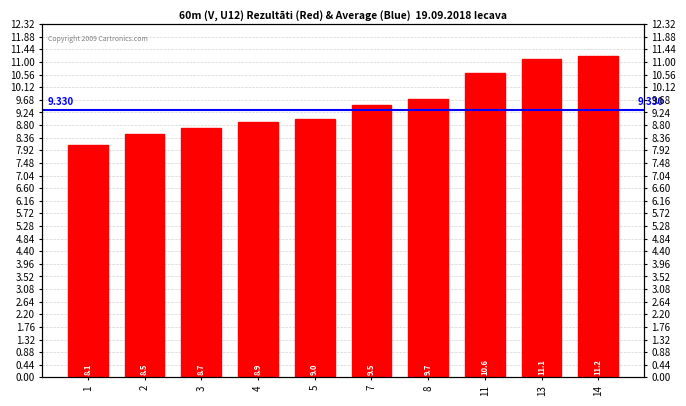

The value at 1 is 8.1. True or false?

True